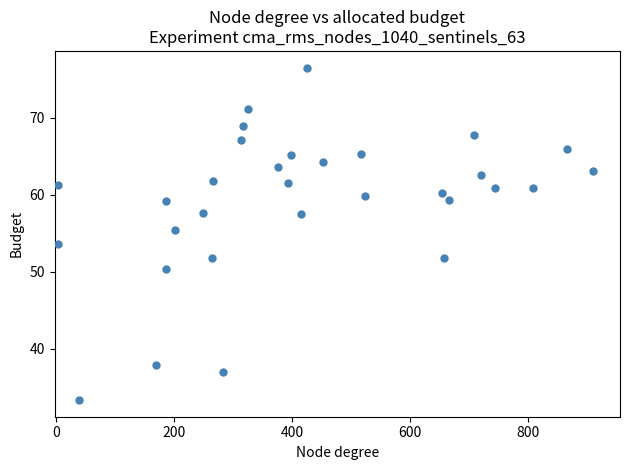

What is the range of Y values (max minus min)?

43.2